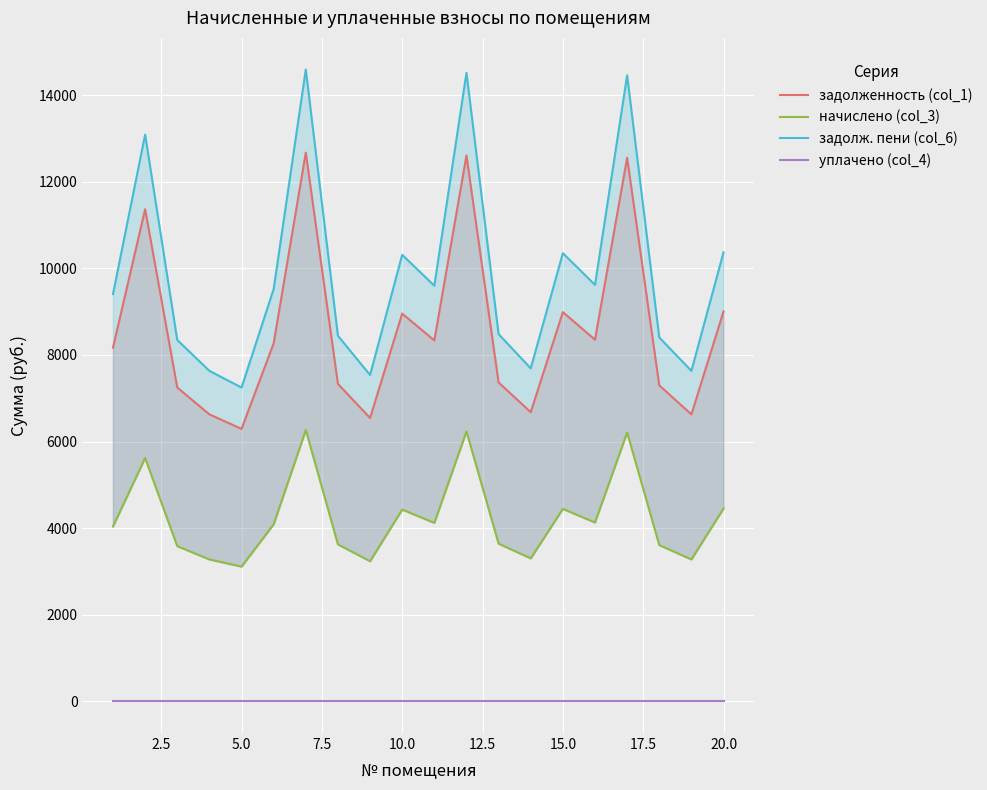

In задолж. пени (col_6), how many points are lower than both neighbors (excluding endpoints)?

6